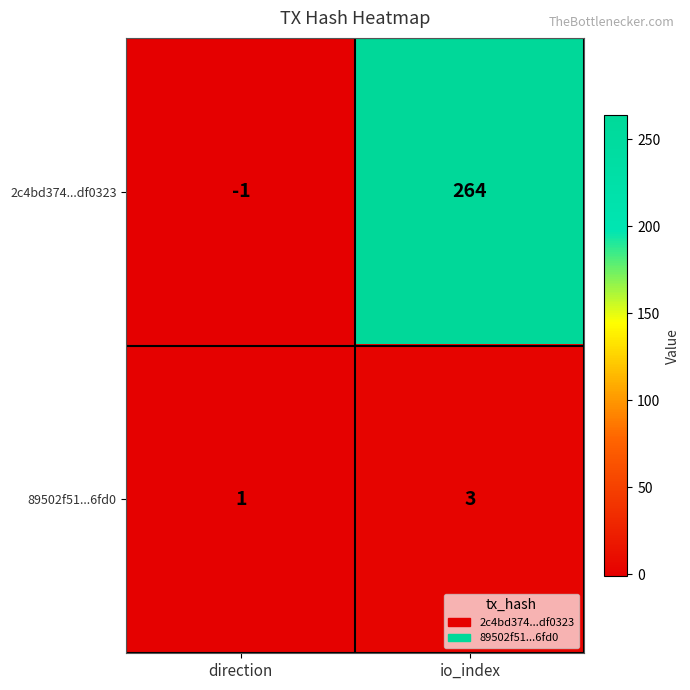

What is the greatest value displayed?

264